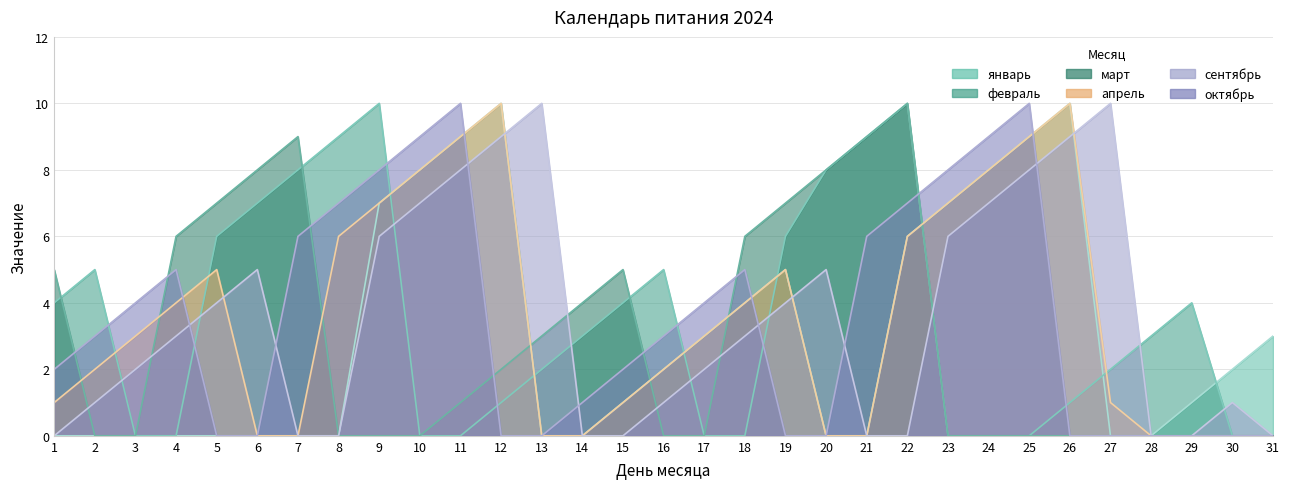

Count the сентябрь values in the range 0 to 7.

25